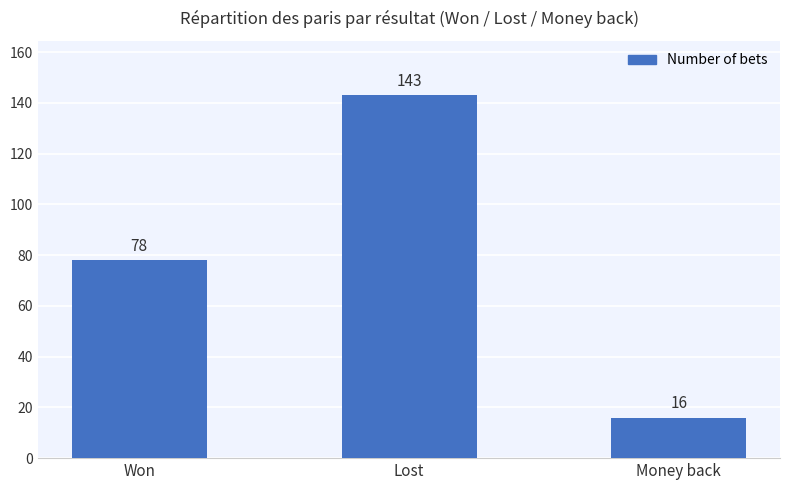

True or false: the data shows 16 at Money back.

True